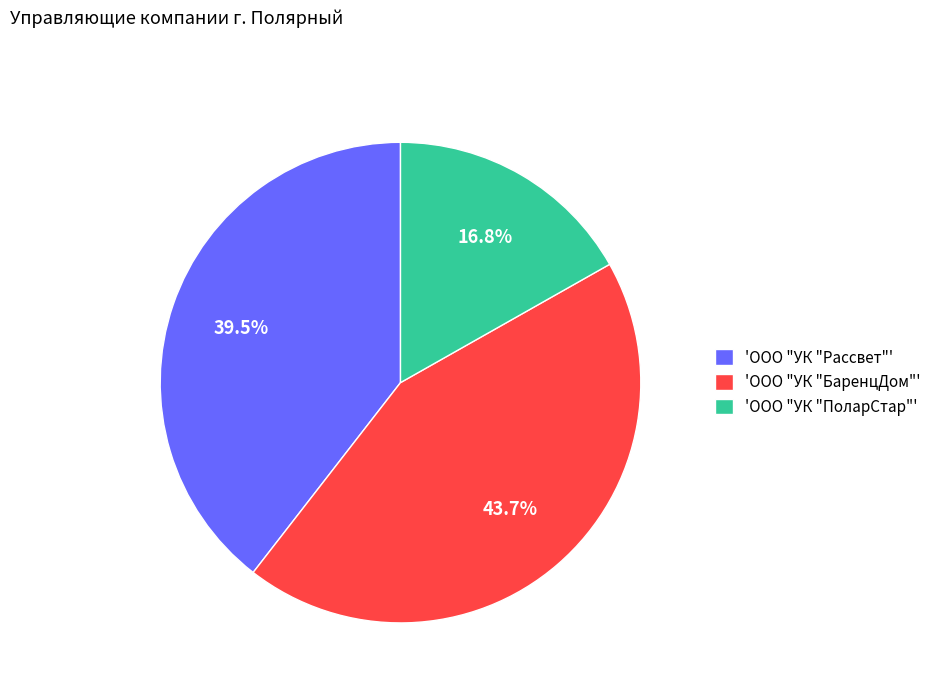

Is 'ООО "УК "Рассвет"' the majority of the pie?

No